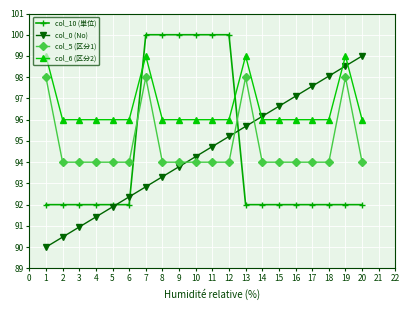

Is the value of col_6 (区分2) at 6 greater than the value of col_10 (単位) at 4?

Yes